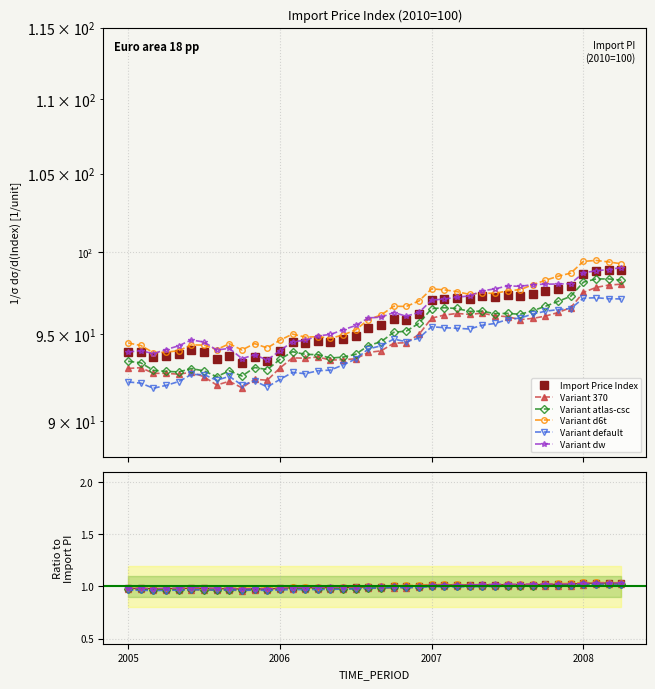

Where is the first local maximum for Variant default?

5